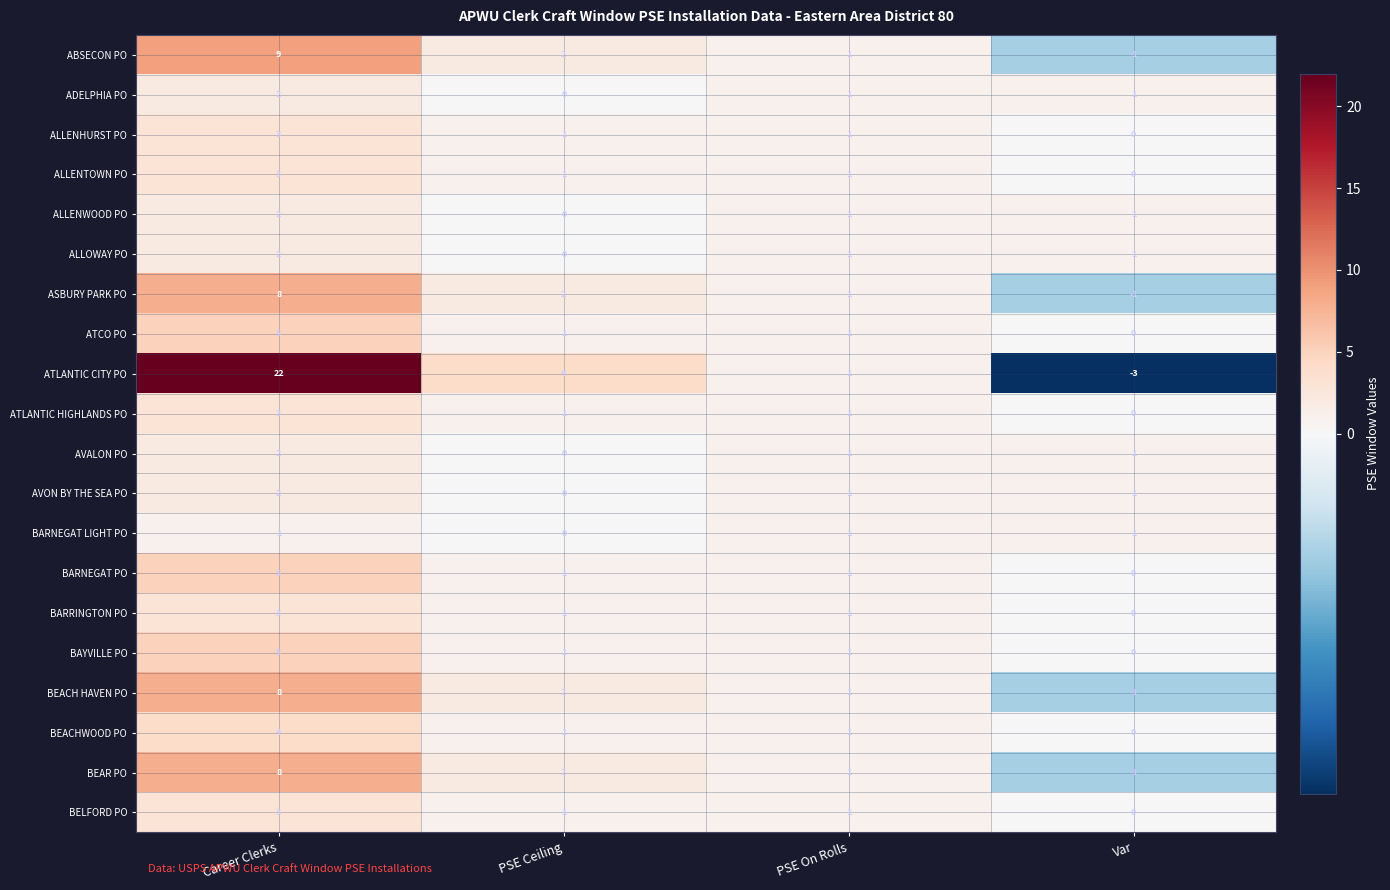

Is it true that ADELPHIA PO equals 0 at PSE Ceiling?

True